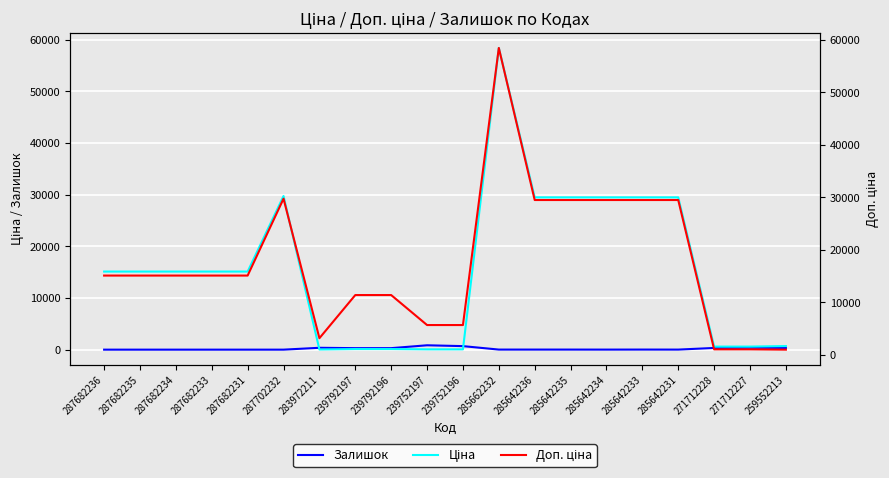

What is the value of the Ціна point at the 7th from the left?

32.0